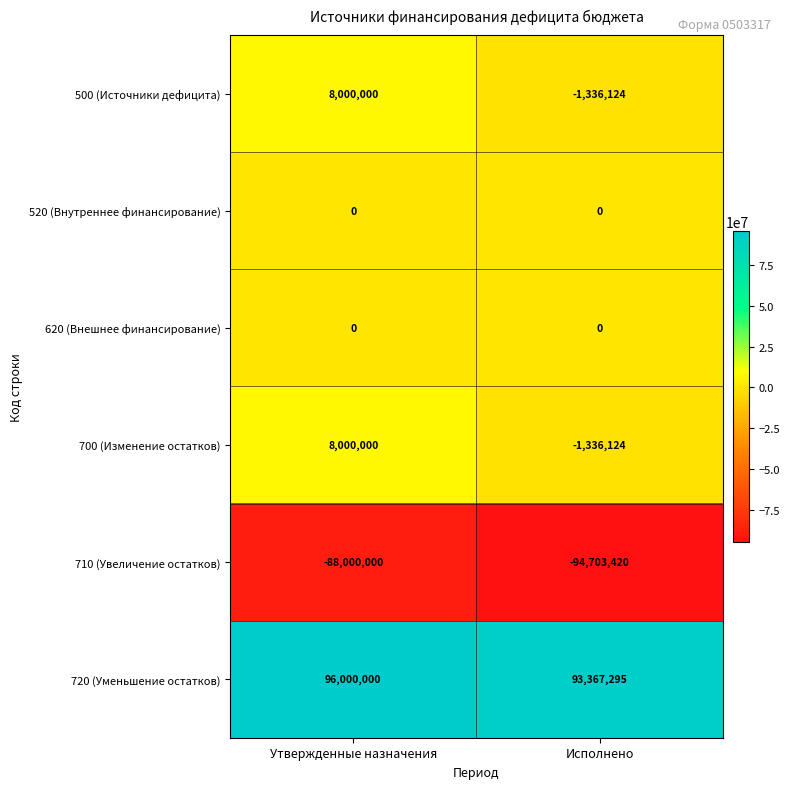

Which series has the largest total across all categories?

720 (Уменьшение остатков)